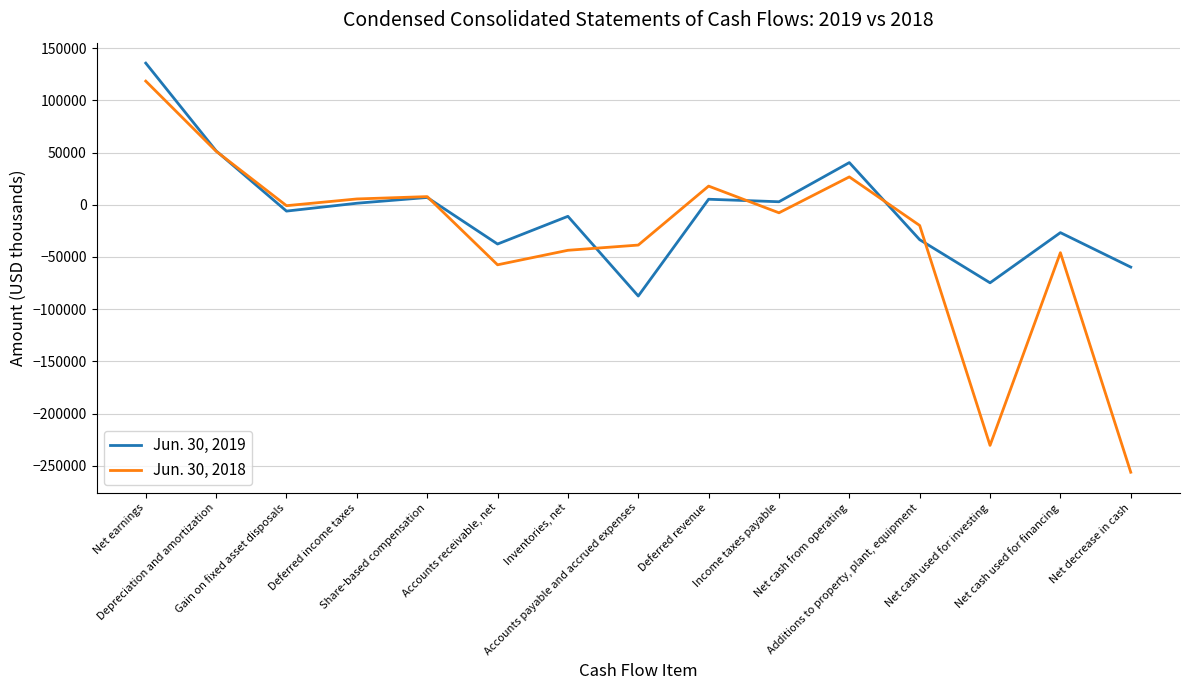

Which series has the widest spread of values?

Jun. 30, 2018